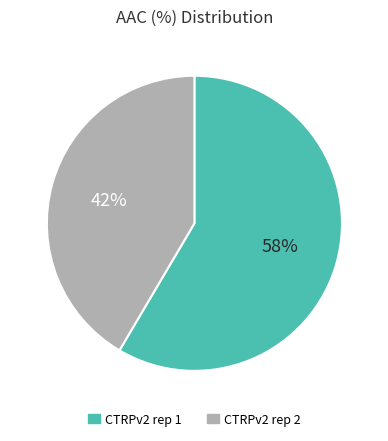

Which slice is the smallest?

CTRPv2 rep 2